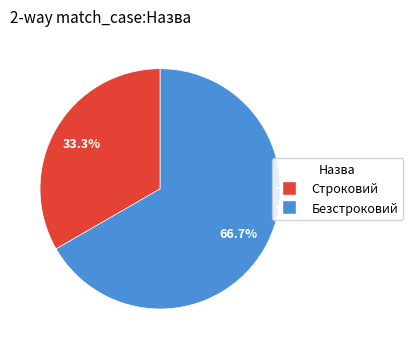

Is it true that Безстроковий is 58% of the pie?

False